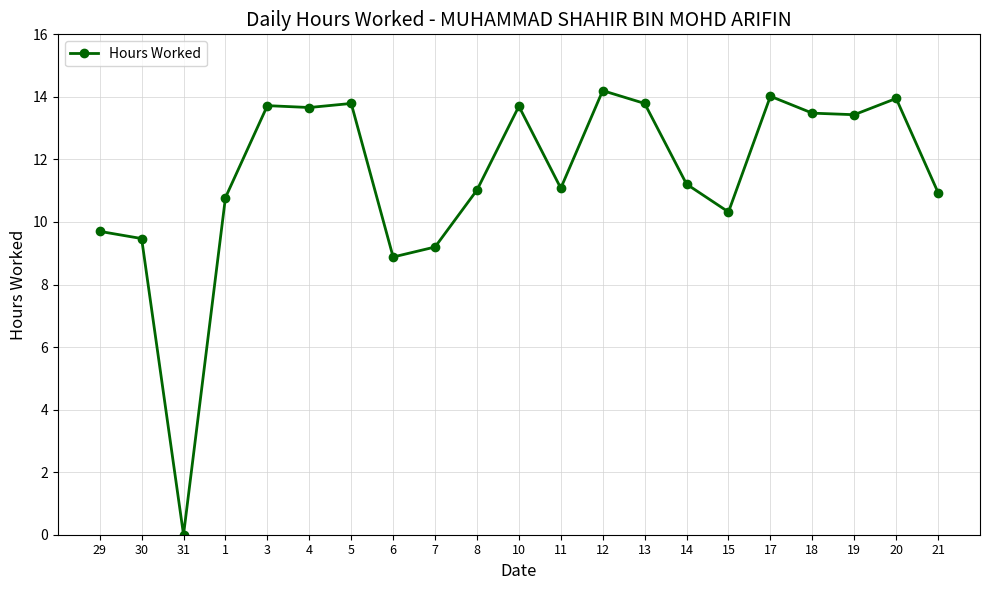

The chart shows a value of 6.6 at 20. True or false?

False